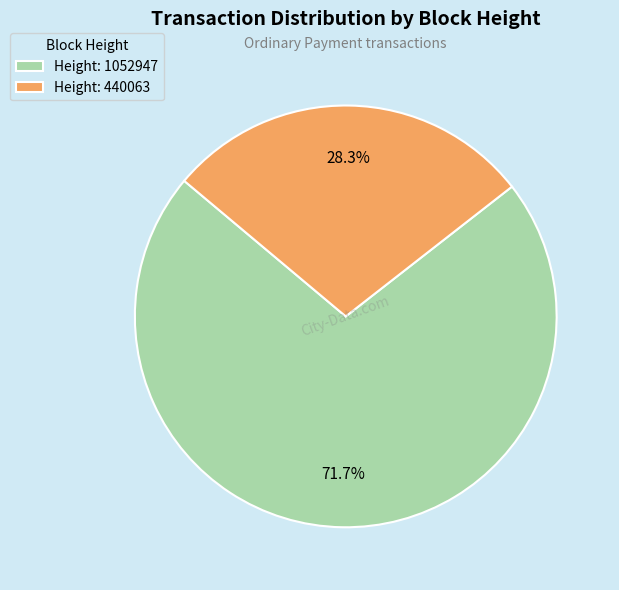

How many slices are in this pie chart?

2